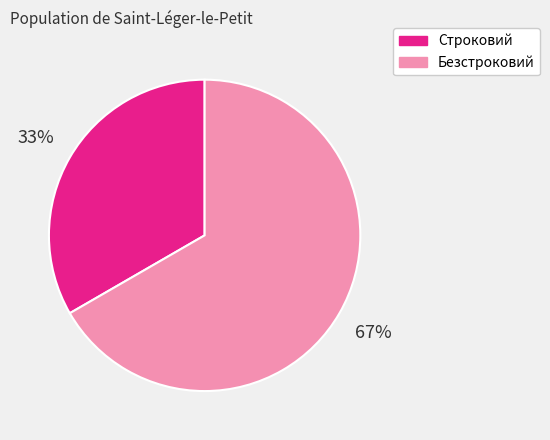

What is the ratio of the value at Строковий to the value at Безстроковий?

0.5